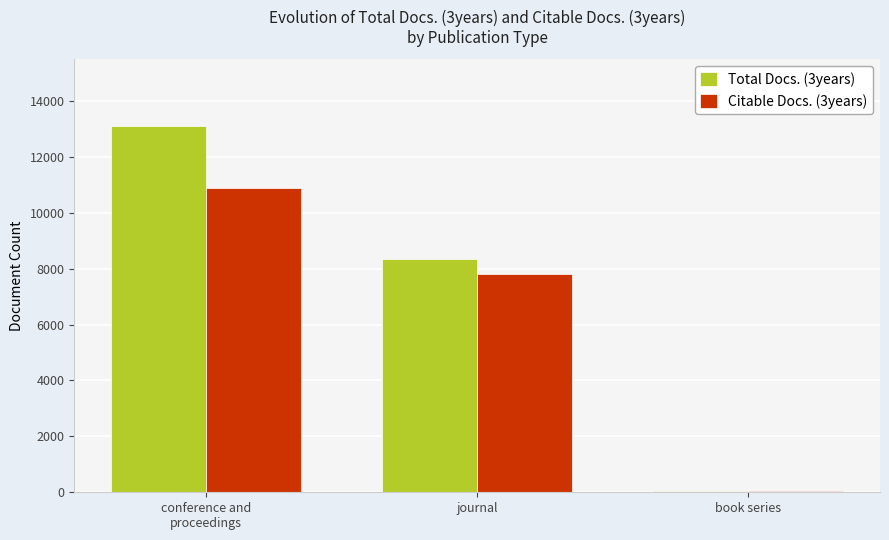

Read the Citable Docs. (3years) value at book series, to the nearest 50.

50